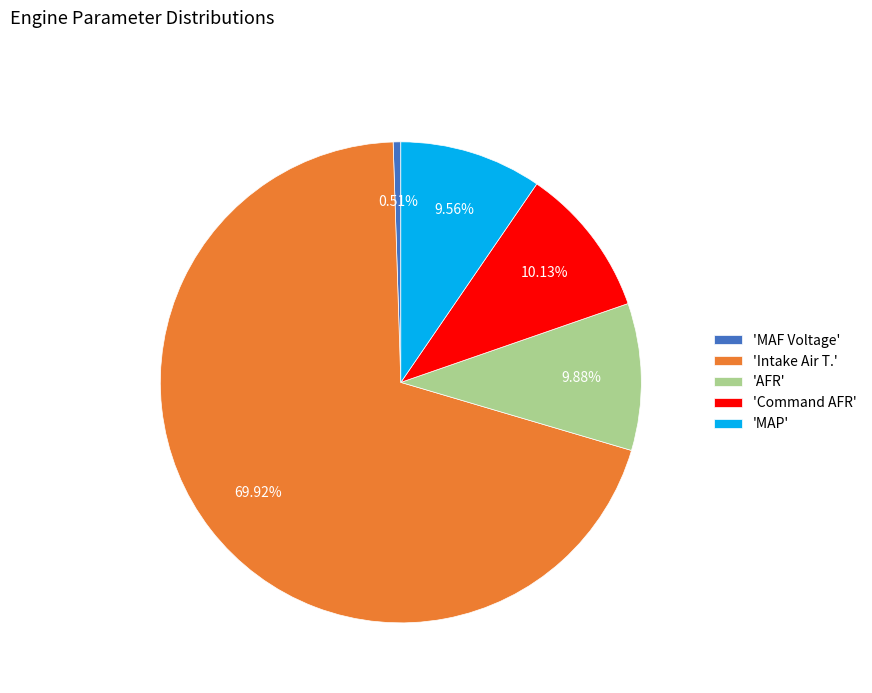

How many segments does this pie chart have?

5